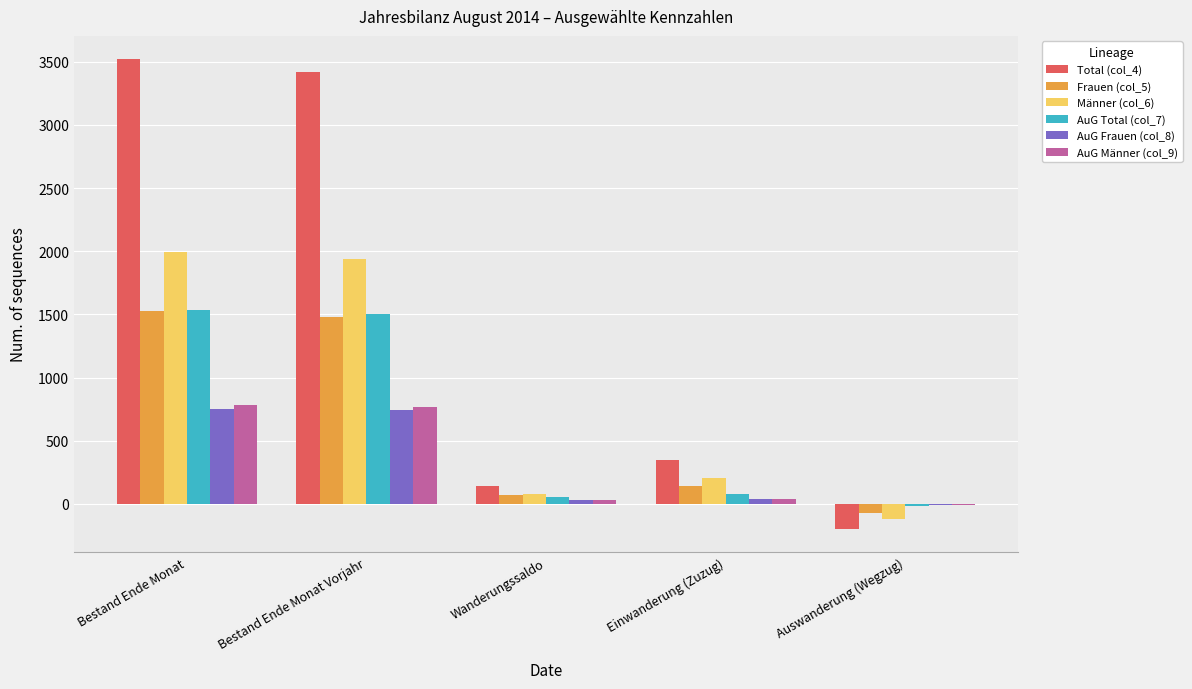

What are all the series names shown in the legend?

Total (col_4), Frauen (col_5), Männer (col_6), AuG Total (col_7), AuG Frauen (col_8), AuG Männer (col_9)